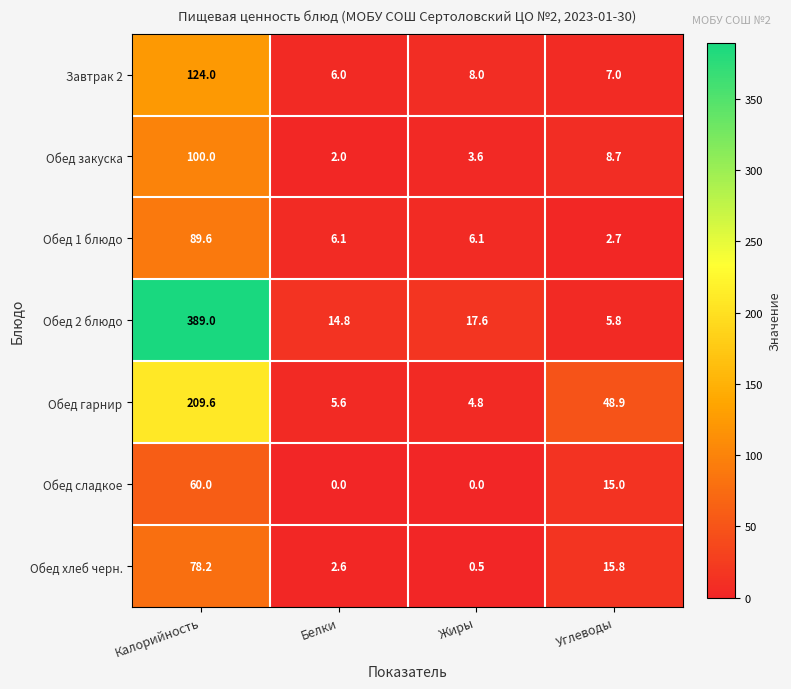

List the series in order of their peak value, lowest first.

Обед сладкое, Обед хлеб черн., Обед 1 блюдо, Обед закуска, Завтрак 2, Обед гарнир, Обед 2 блюдо